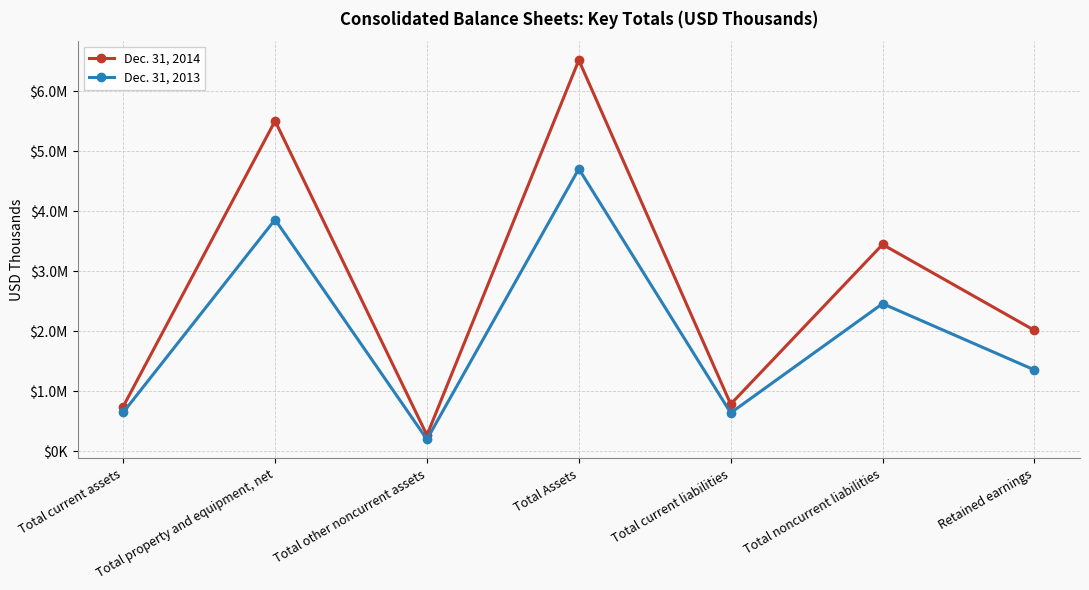

Does the chart have visible grid lines?

Yes